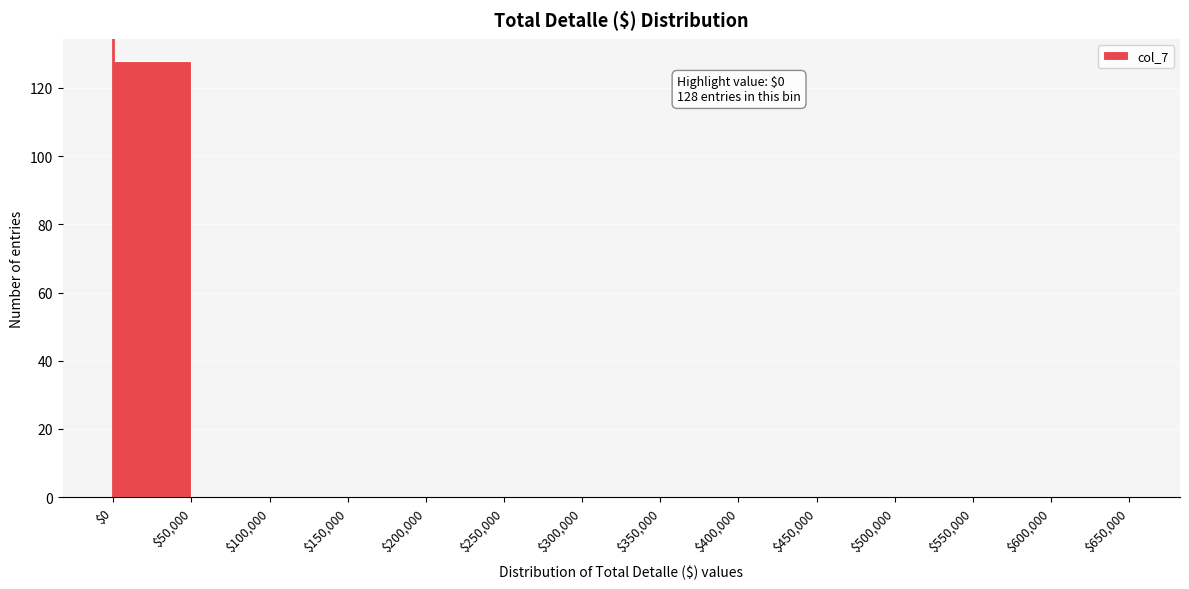

Which range on the x-axis has the tallest bar?

$0 to $50,000